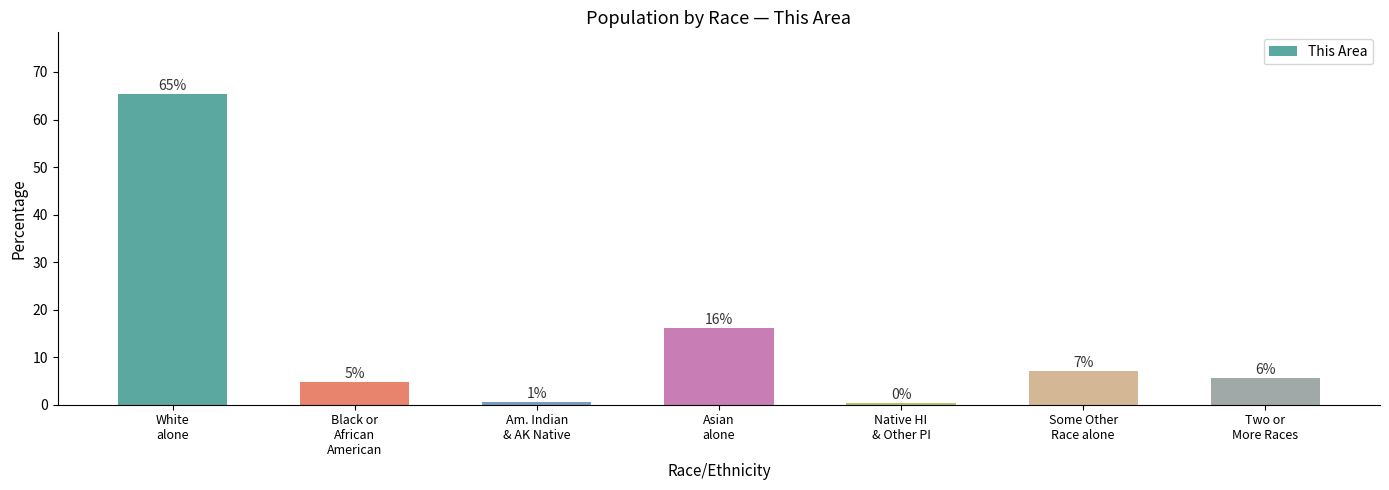

How many bars are there in total?

7